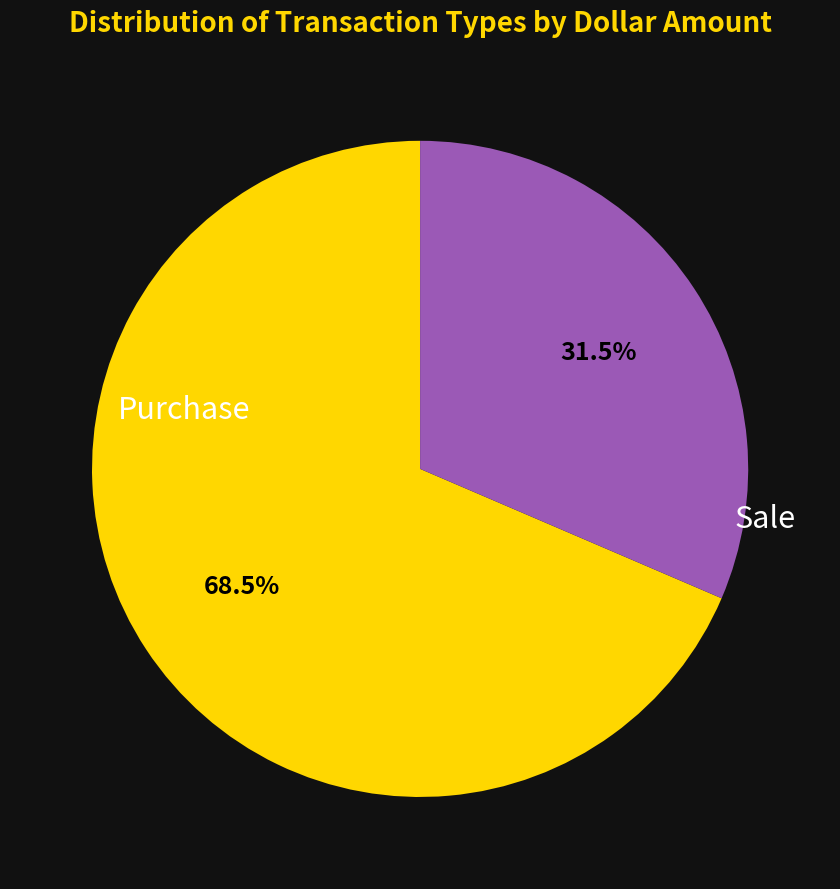

Is there a majority slice in this chart?

Yes